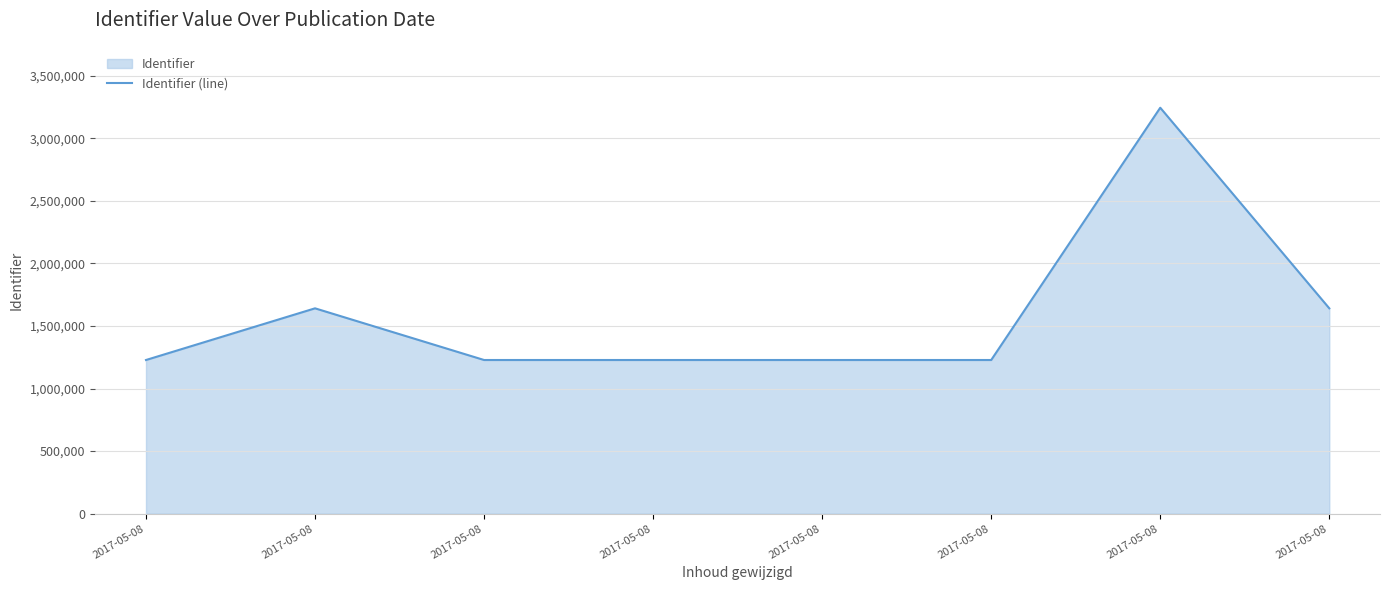

List the labels in order of value, largest first.

2017-05-08, 2017-05-08, 2017-05-08, 2017-05-08, 2017-05-08, 2017-05-08, 2017-05-08, 2017-05-08